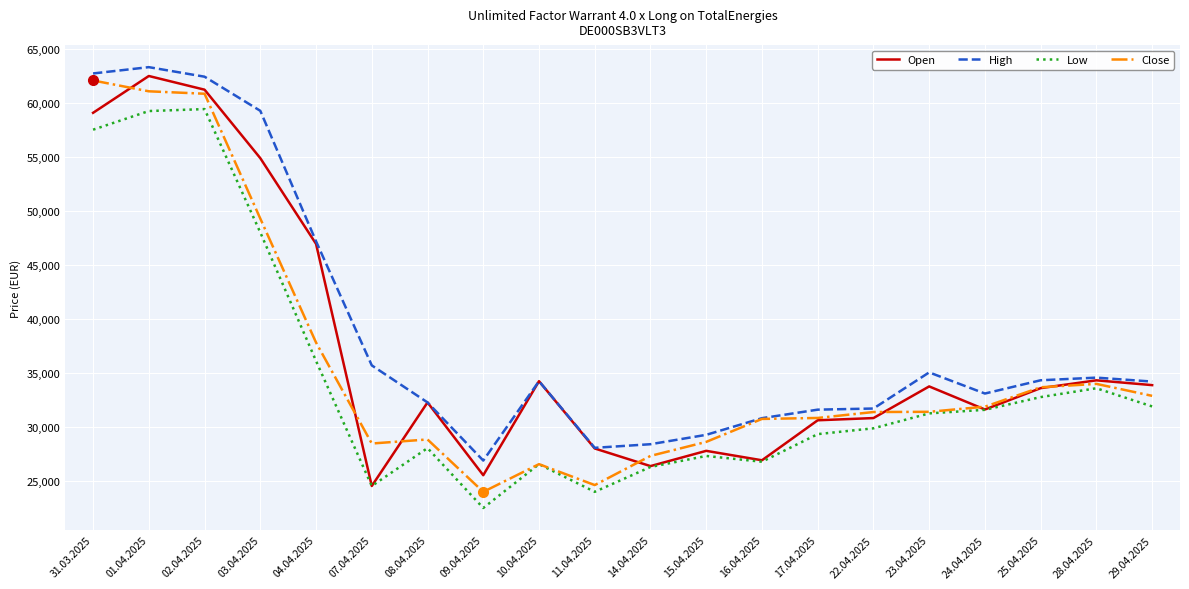

At which category does Open reach its first local peak?

01.04.2025